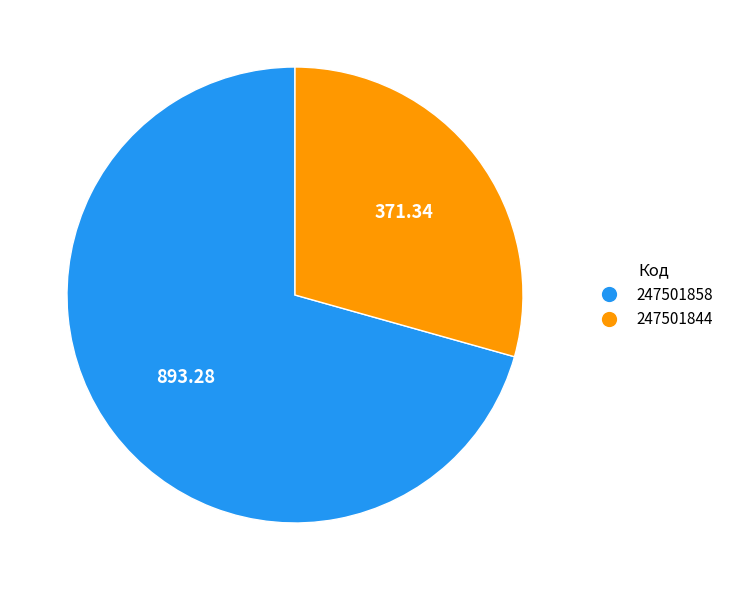

Combined, do 247501844 and 247501858 account for over 50%?

Yes